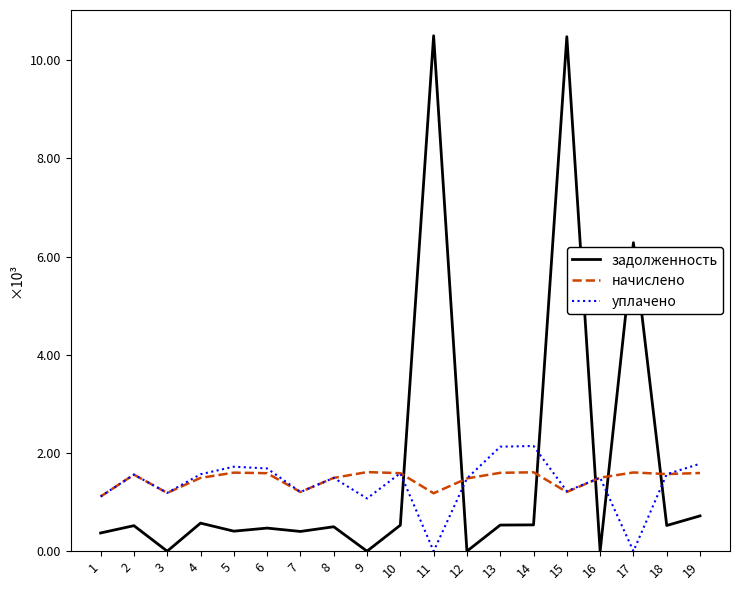

Reading right to left, what are all the values shown in this chart?

задолженность: 19=719.0	18=523.5	17=6284.7	16=0.0	15=10480.8	14=535.8	13=532.2	12=0.0	11=10499.9	10=529.7	9=0.0	8=497.8	7=401.9	6=470.3	5=407.9	4=571.5	3=0.0	2=519.9	1=371.2
начислено: 19=1592.8	18=1570.7	17=1603.9	16=1496.9	15=1205.6	14=1607.5	13=1596.5	12=1482.2	11=1179.8	10=1589.1	9=1611.2	8=1493.2	7=1205.6	6=1589.1	5=1600.2	4=1493.2	3=1187.2	2=1559.6	1=1113.5
уплачено: 19=1780.9	18=1568.1	17=0.0	16=1496.9	15=1221.9	14=2143.4	13=2128.6	12=1482.2	11=0.0	10=1589.1	9=1074.1	8=1493.2	7=1205.6	6=1685.0	5=1721.1	4=1567.0	3=1187.2	2=1559.6	1=1113.5